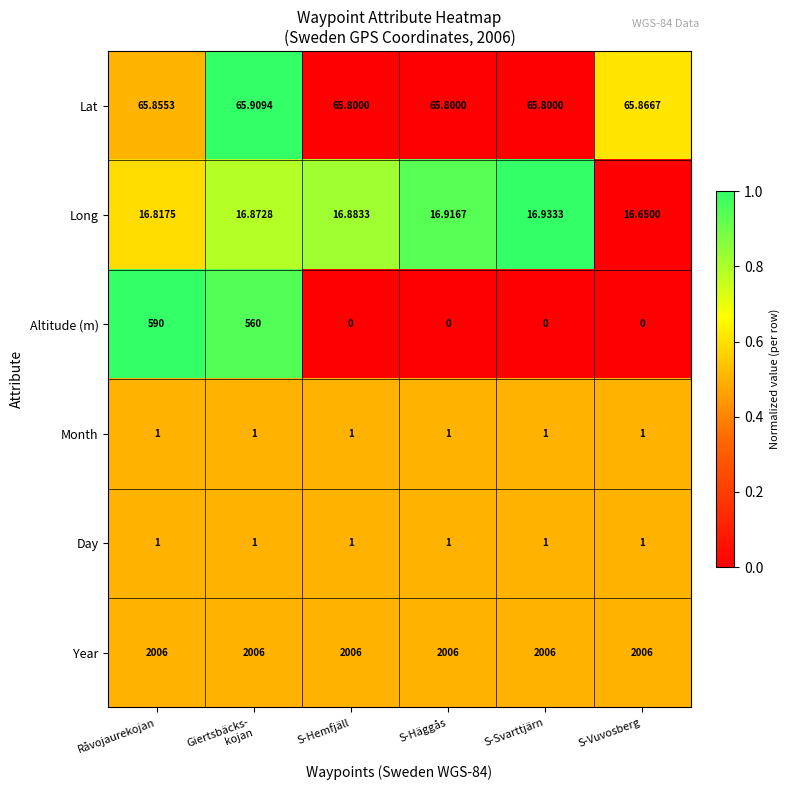

Which series has the widest spread of values?

Altitude (m)